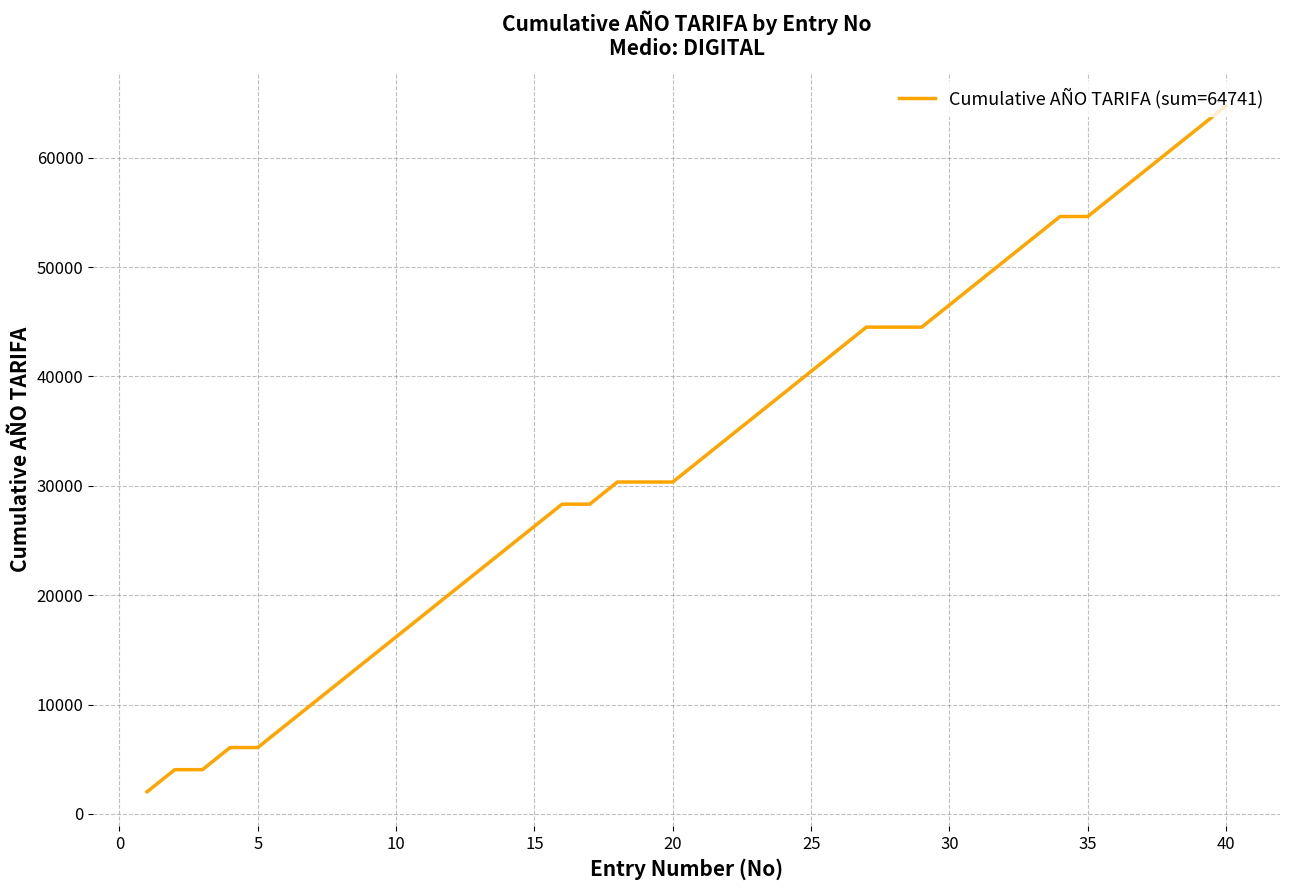

What is the greatest value displayed?

64741